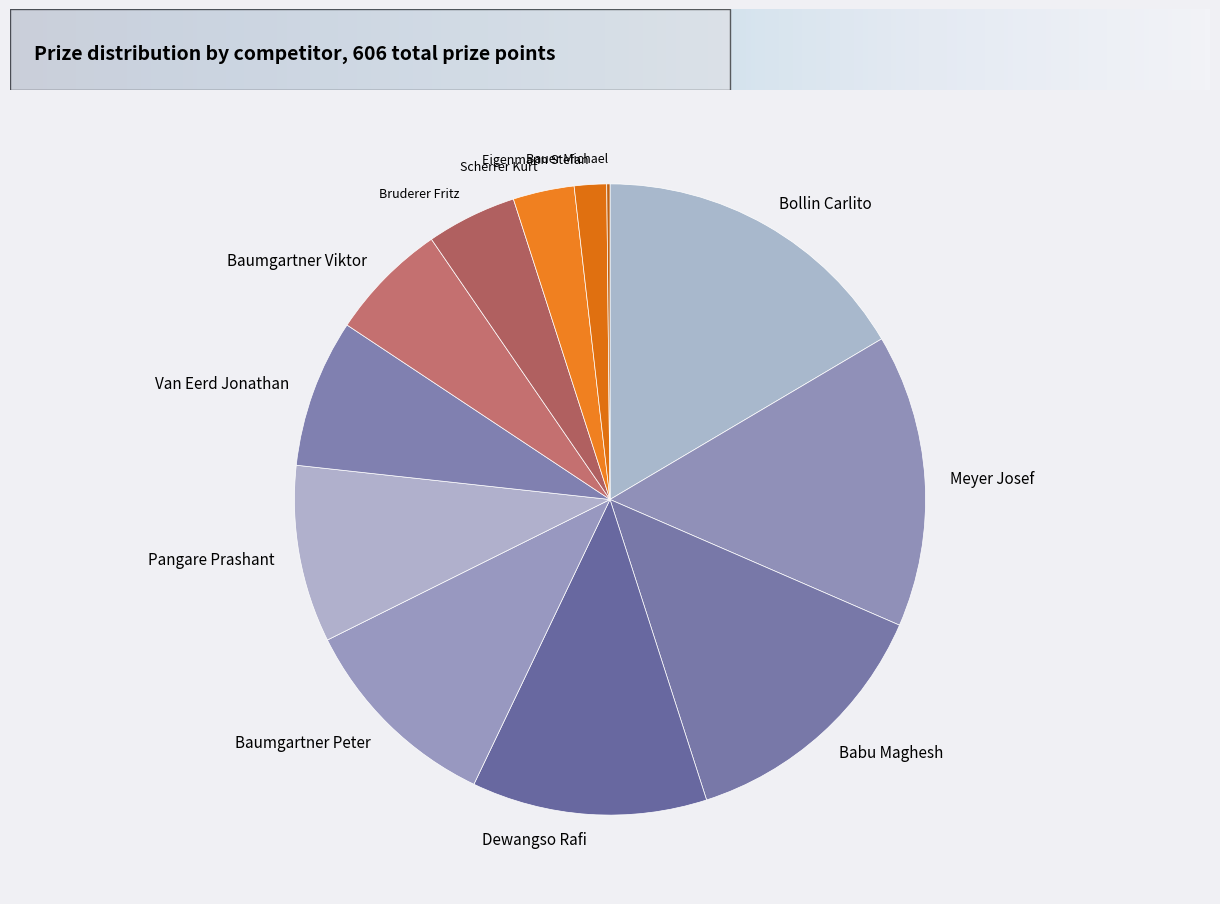

True or false: Van Eerd Jonathan accounts for 1% of the total.

False